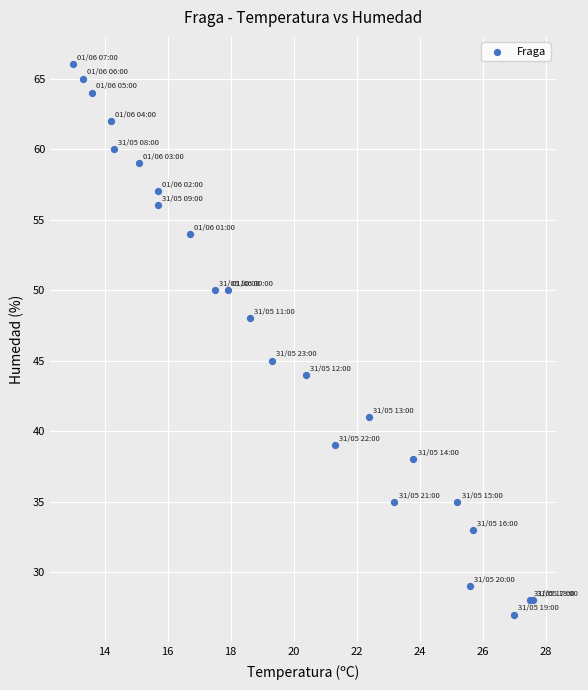

What Y value in the scatter plot is closest to 46?

45